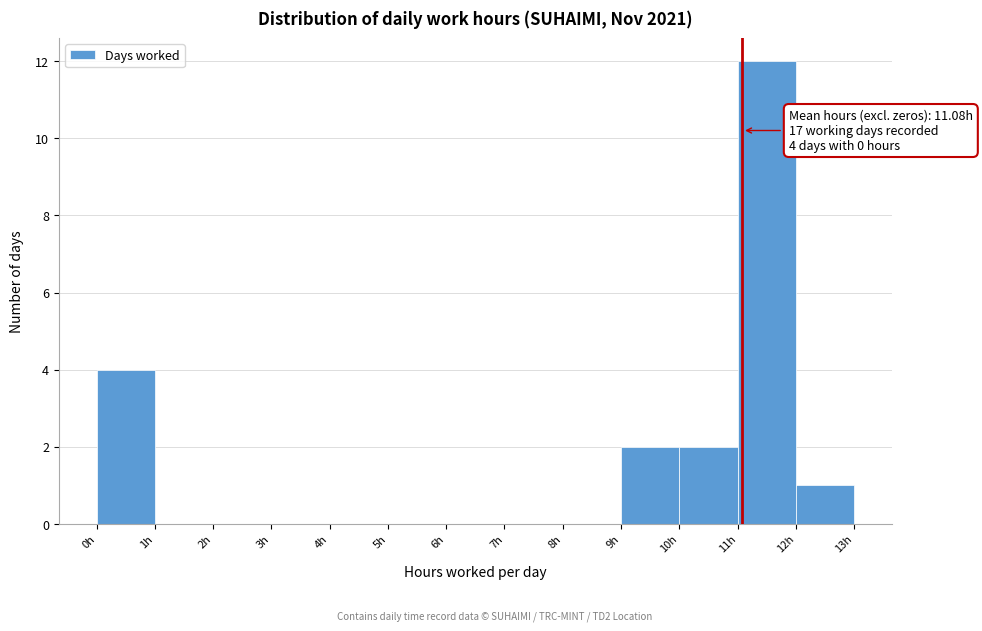

Which range on the x-axis has the tallest bar?

11 to 12